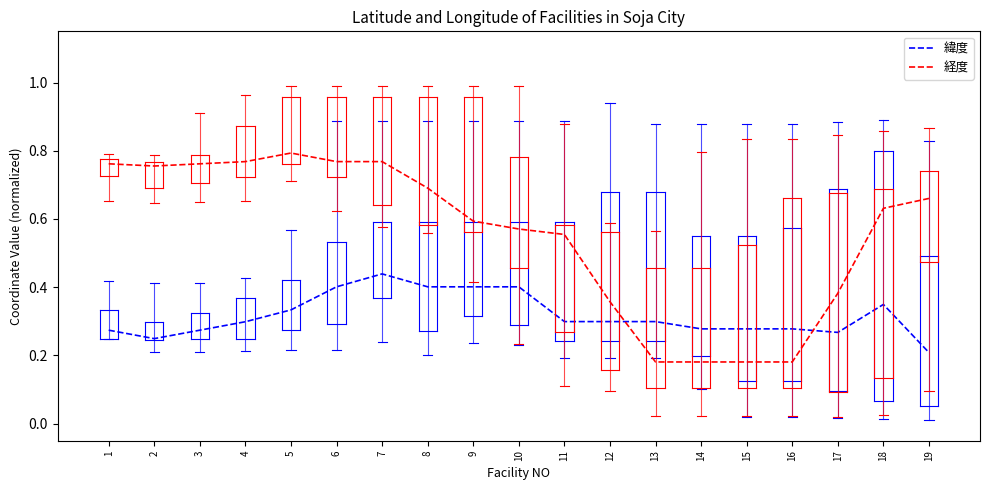

What is the total value across all series at 6?

1.2